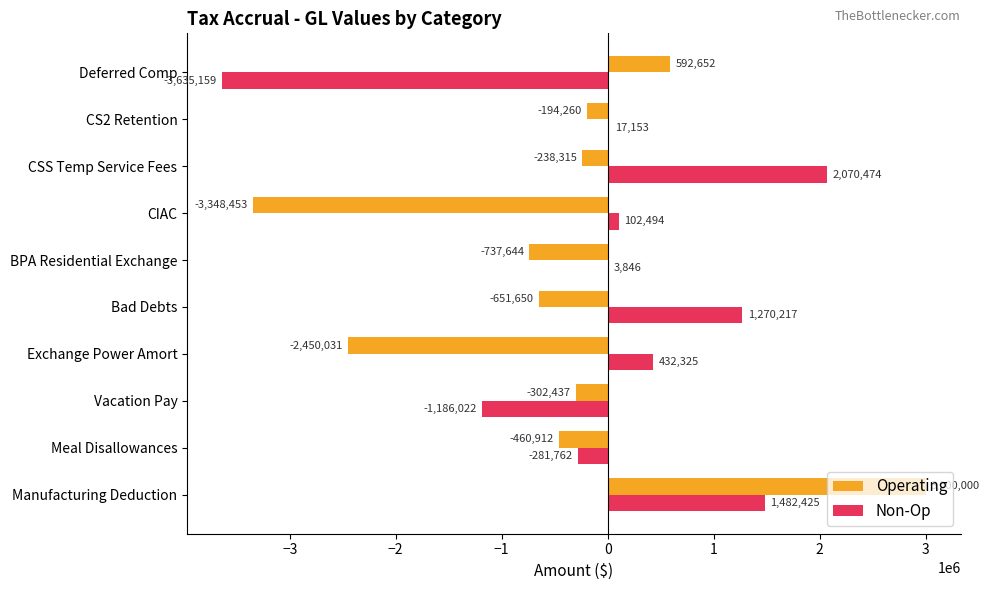

What are all the series names shown in the legend?

Operating, Non-Op